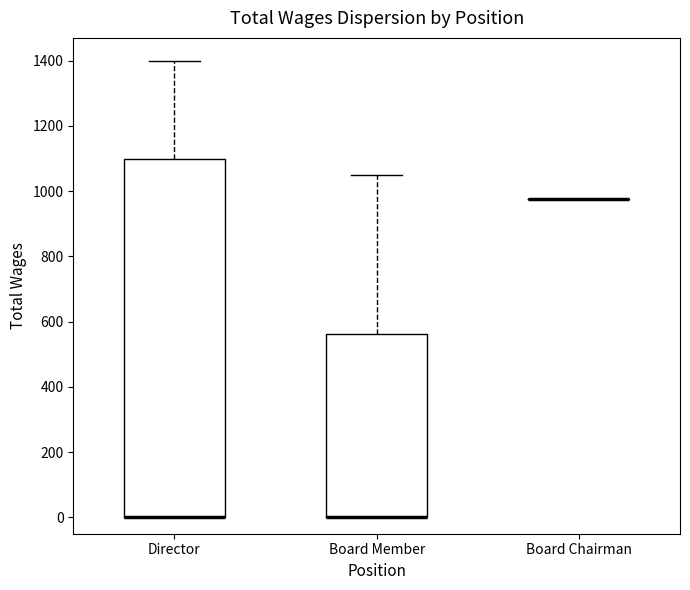

Which box is the tallest, from its lower edge to its upper edge?

Director